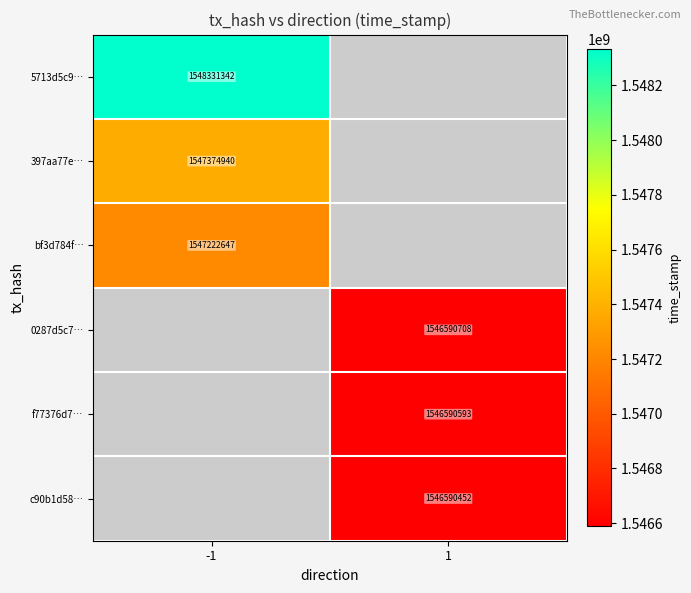

Is it true that f77376d7… equals 2670774406 at 1?

False